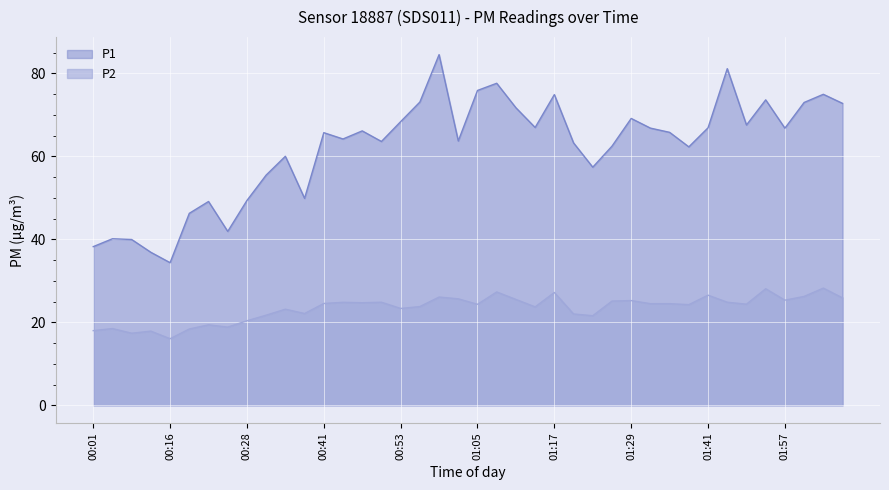

Where is P2 nearest to the value 22?

01:20